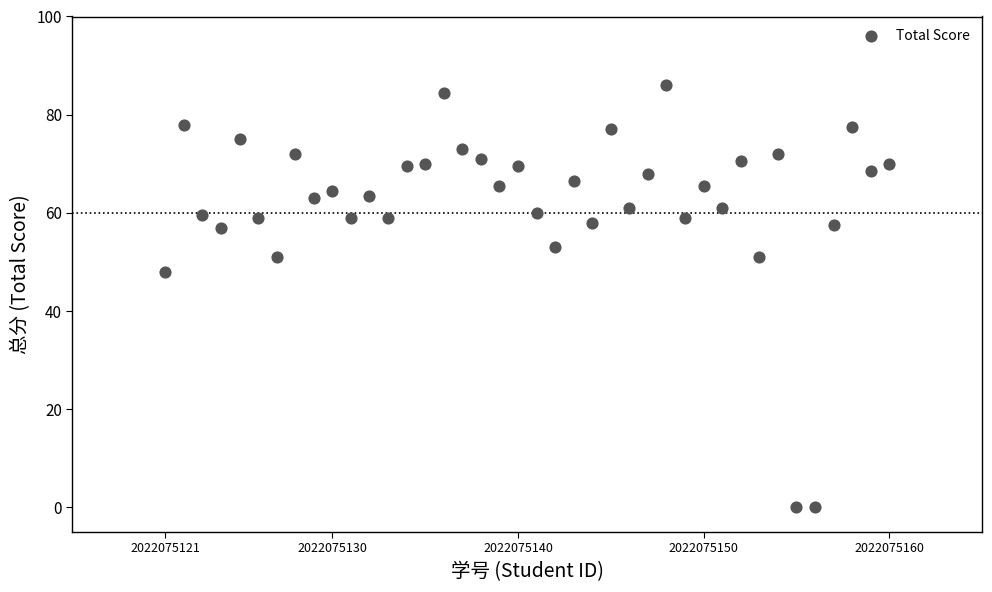

What is the range of X values (max minus min)?

39.0